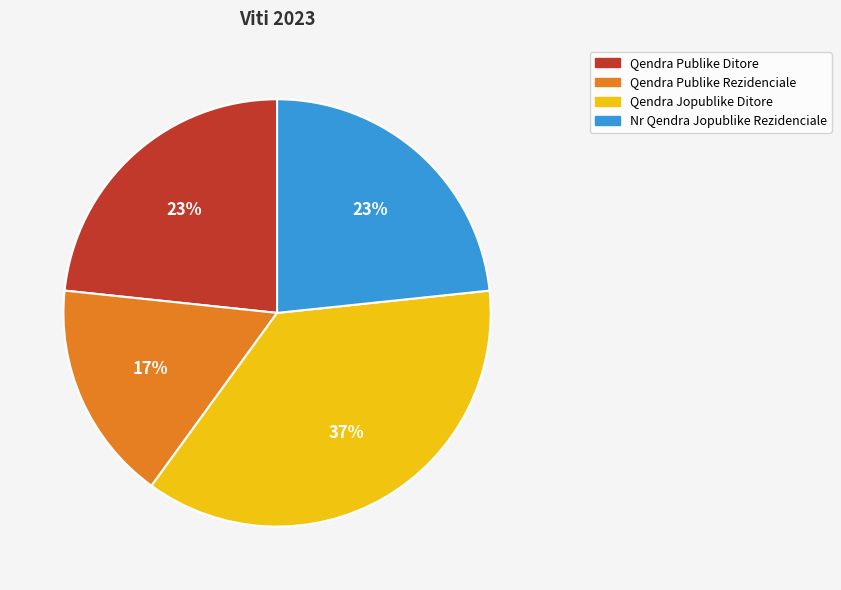

To the nearest percent, what portion does Qendra Publike Ditore represent?

23%